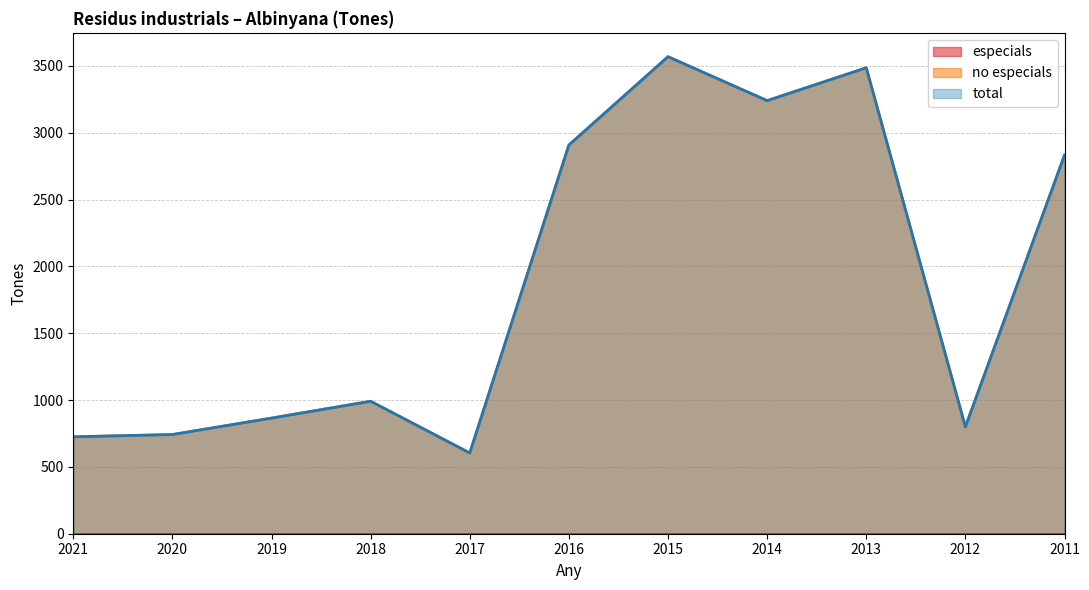

Which label corresponds to the largest value in the chart?

2015